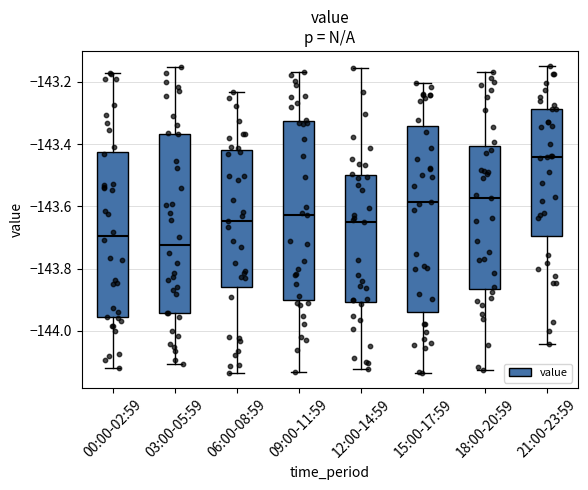

Reading left to right, read every box against the y-axis: the position of its median line, the range the box covers, and the ends of its whiskers. The values are not printed on the chart, so give them approximately, as read against the axis.

00:00-02:59: median -143.70, box -143.96 to -143.42, whiskers -144.12 to -143.18
03:00-05:59: median -143.72, box -143.94 to -143.36, whiskers -144.10 to -143.16
06:00-08:59: median -143.64, box -143.86 to -143.42, whiskers -144.14 to -143.24
09:00-11:59: median -143.62, box -143.90 to -143.32, whiskers -144.14 to -143.16
12:00-14:59: median -143.66, box -143.90 to -143.50, whiskers -144.12 to -143.16
15:00-17:59: median -143.58, box -143.94 to -143.34, whiskers -144.14 to -143.20
18:00-20:59: median -143.58, box -143.86 to -143.40, whiskers -144.12 to -143.16
21:00-23:59: median -143.44, box -143.70 to -143.28, whiskers -144.04 to -143.14